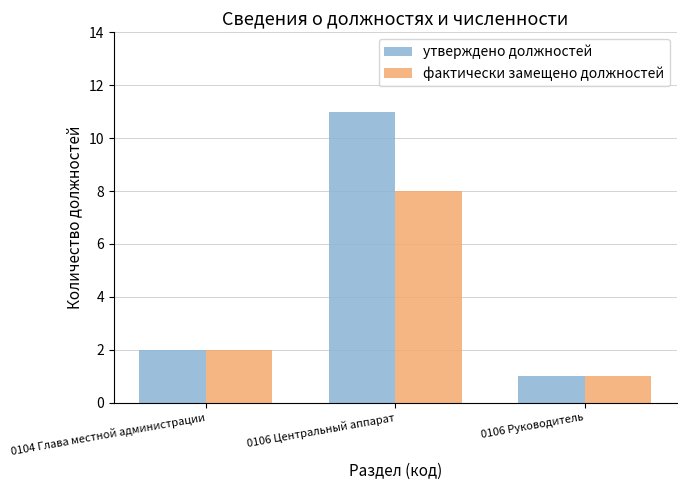

What is the difference between the highest and lowest values at 0106 Центральный аппарат?

3